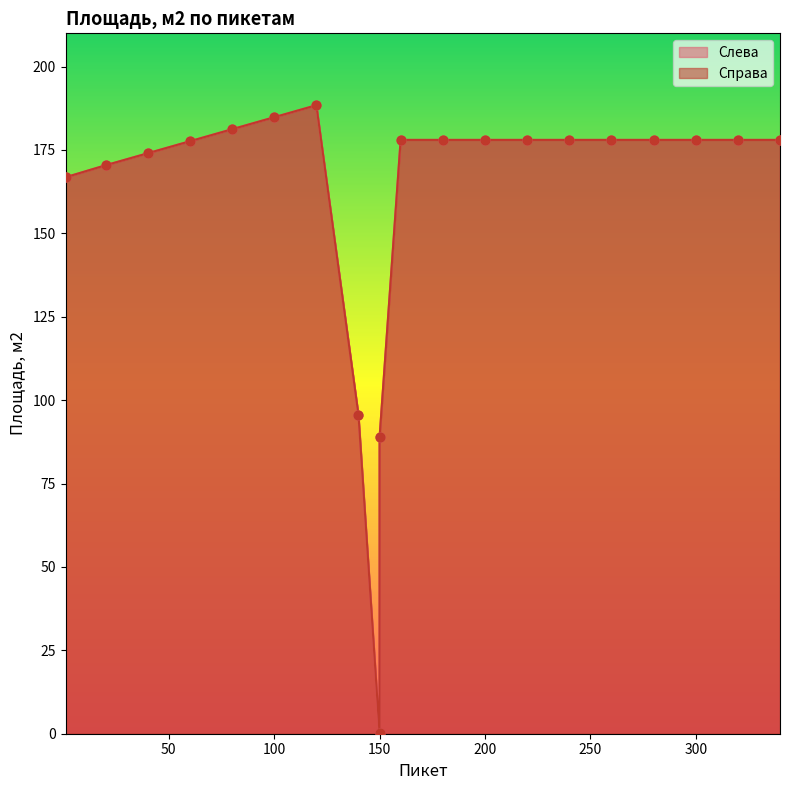

At which category is the sum across all series the highest?

120